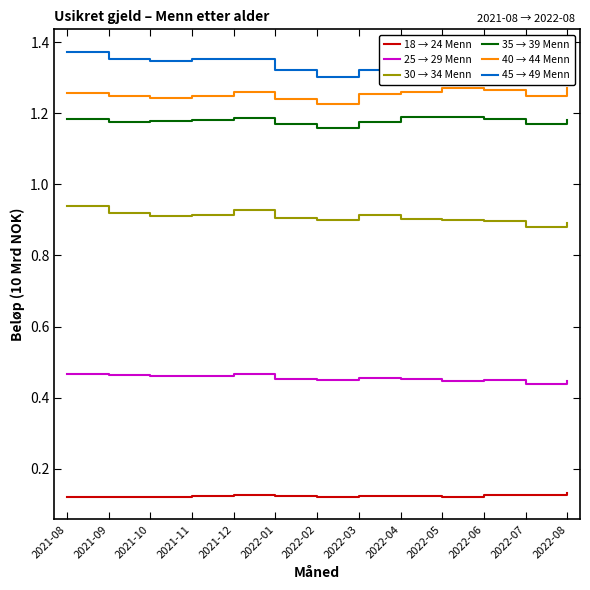

The value of 30 → 34 Menn at 2022-04 is 0.9. True or false?

True